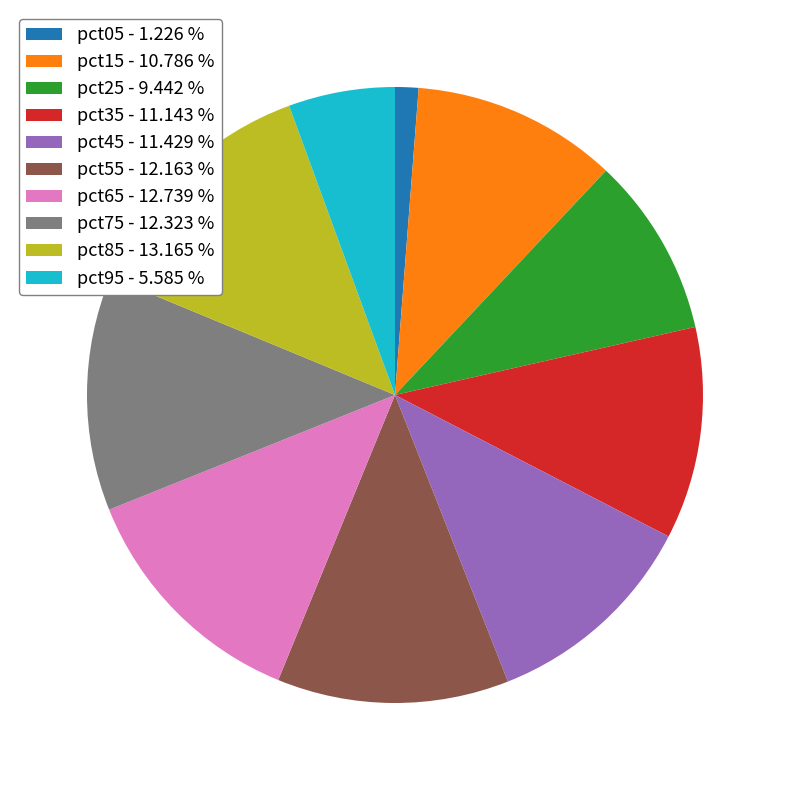

Is there a majority slice in this chart?

No